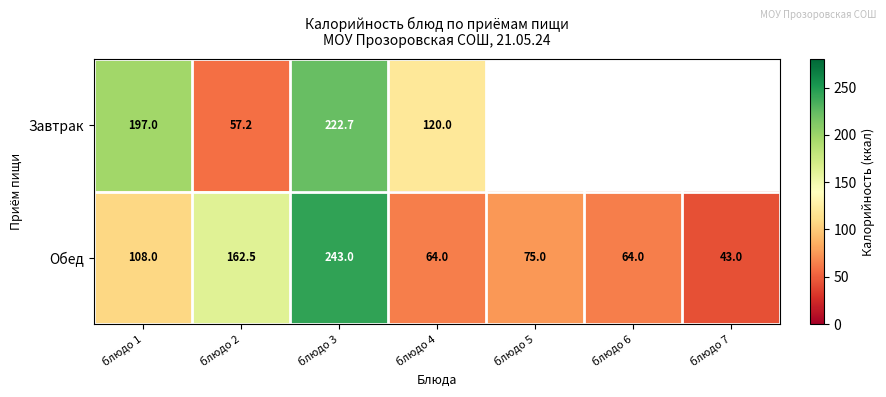

At which category is the sum across all series the highest?

блюдо 3